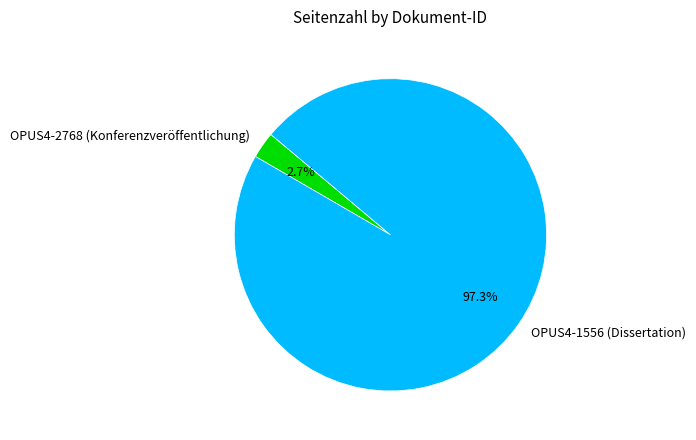

Do OPUS4-1556 (Dissertation) and OPUS4-2768 (Konferenzveröffentlichung) together represent more than half of the pie?

Yes